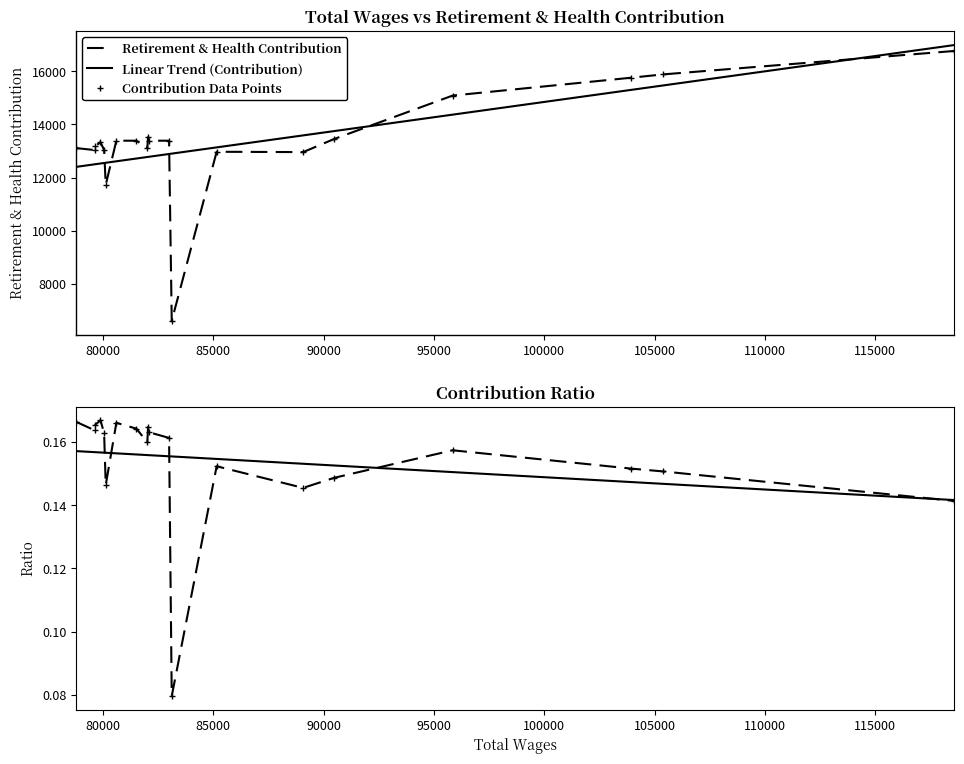

Reading right to left, extract all data points from this chart.

Retirement & Health Contribution: 16761.0	15880.0	15754.0	15084.0	13451.0	12958.0	12971.0	6617.0	13387.0	13387.0	13518.0	13113.0	13387.0	13387.0	11728.0	13035.0	13331.0	13181.0	13035.0	13109.0
Linear Trend (Contribution): 16983.5	15464.6	15296.4	14366.4	13748.5	13586.6	13135.6	12901.4	12887.4	12780.9	12778.0	12774.1	12717.3	12612.6	12557.2	12548.7	12529.8	12502.5	12499.8	12402.9
Contribution Data Points: 16761.0	15880.0	15754.0	15084.0	13451.0	12958.0	12971.0	6617.0	13387.0	13387.0	13518.0	13113.0	13387.0	13387.0	11728.0	13035.0	13331.0	13181.0	13035.0	13109.0
Contribution Ratio: 0.1	0.2	0.2	0.2	0.1	0.1	0.2	0.1	0.2	0.2	0.2	0.2	0.2	0.2	0.1	0.2	0.2	0.2	0.2	0.2
Linear Trend (Ratio): 0.1	0.1	0.1	0.2	0.2	0.2	0.2	0.2	0.2	0.2	0.2	0.2	0.2	0.2	0.2	0.2	0.2	0.2	0.2	0.2
Ratio Data Points: 0.1	0.2	0.2	0.2	0.1	0.1	0.2	0.1	0.2	0.2	0.2	0.2	0.2	0.2	0.1	0.2	0.2	0.2	0.2	0.2